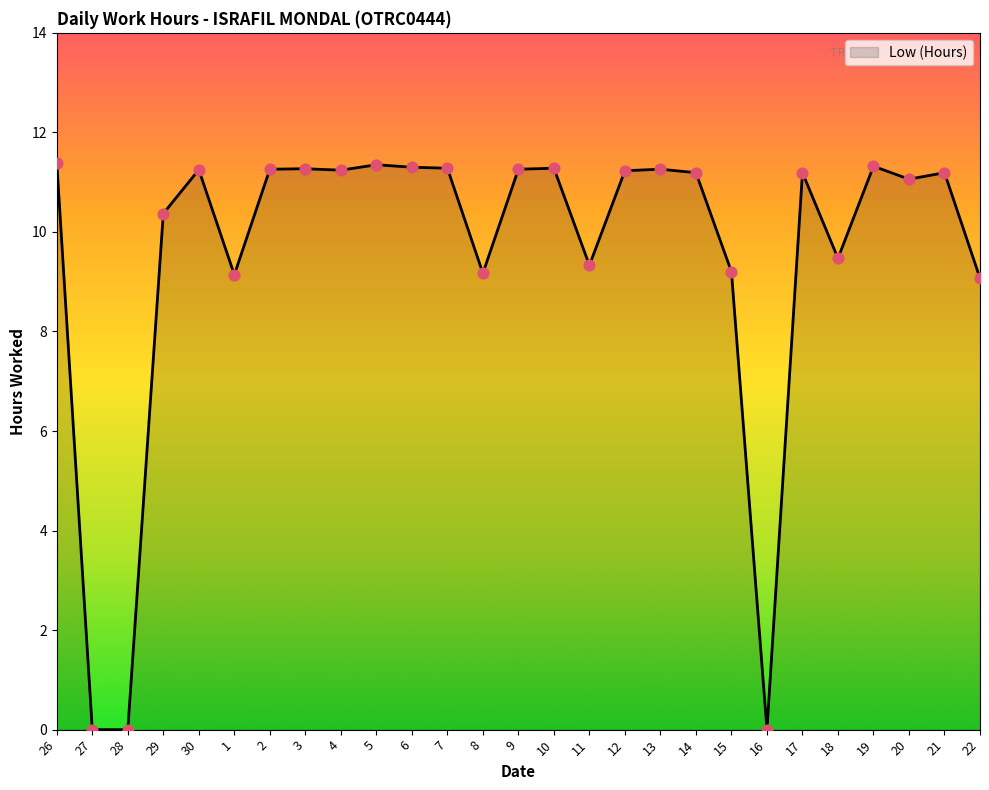

Which has a higher value, 16 or 26?

26